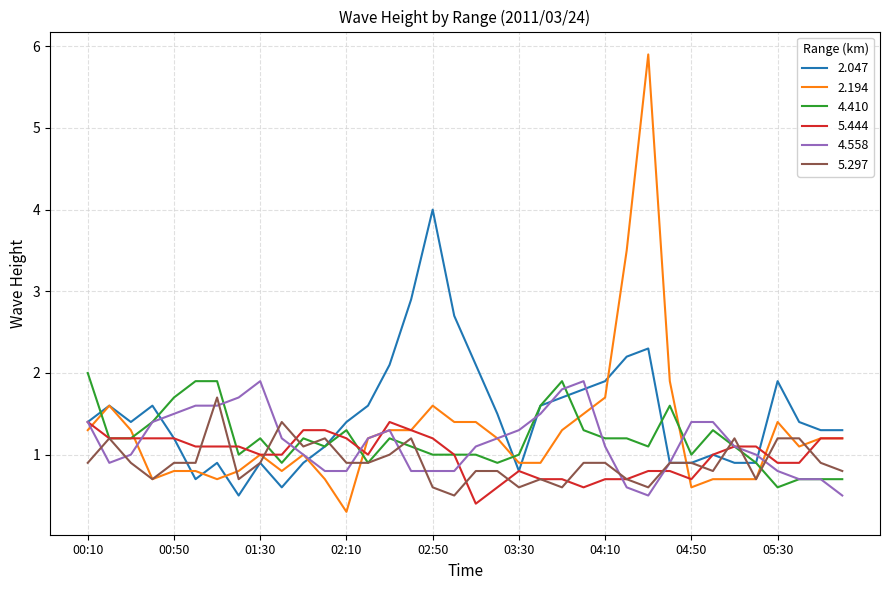

What is the average value of the 4.558 series?

1.1